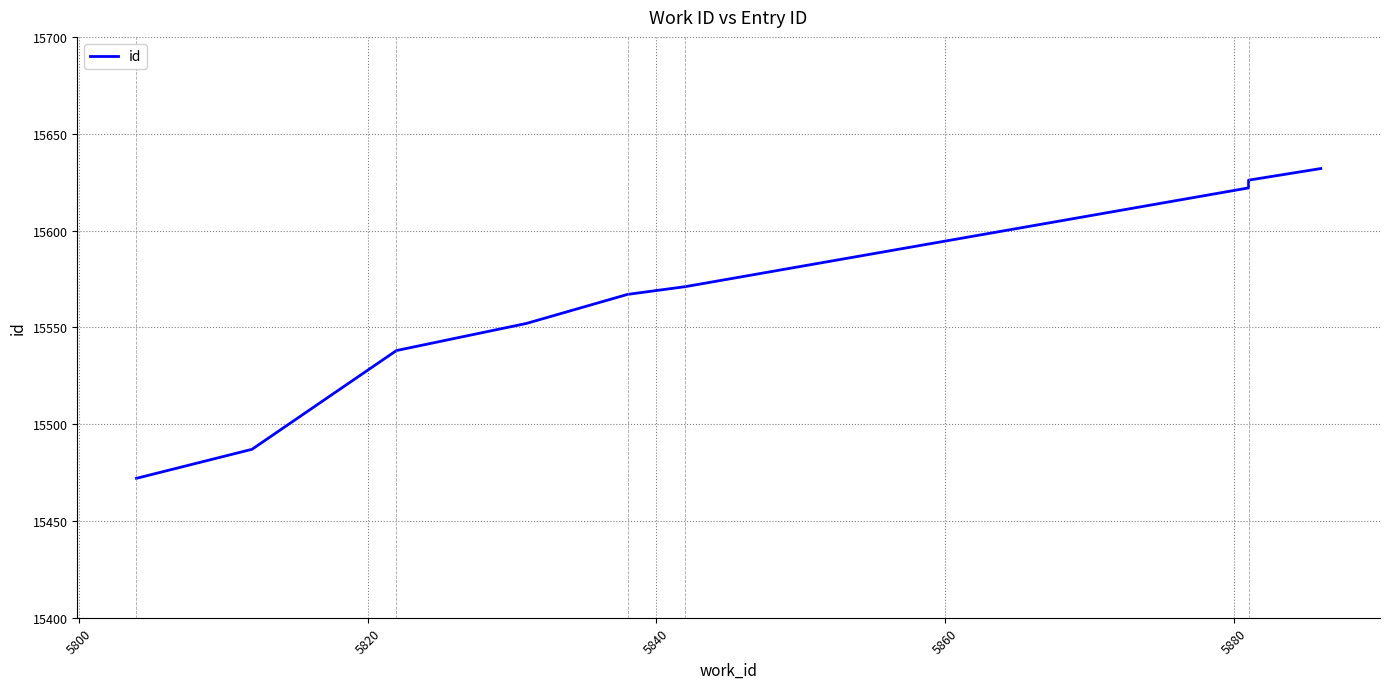

What is the smallest value displayed?

15472